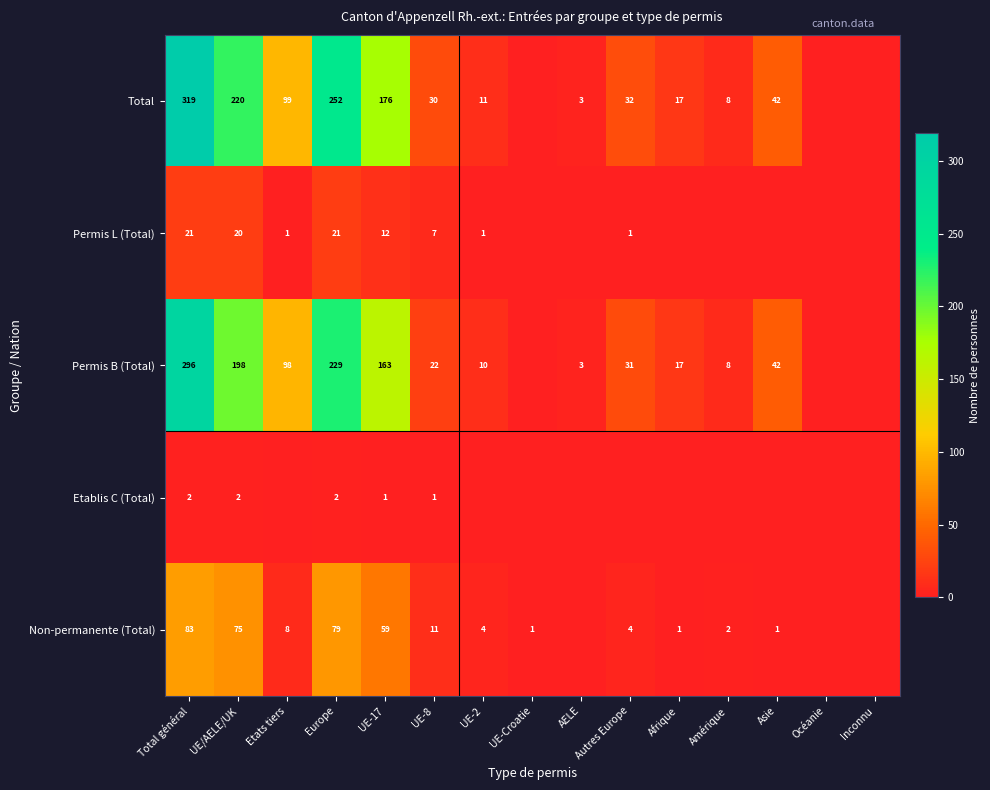

Is it true that Permis L (Total) equals 1 at UE-2?

True